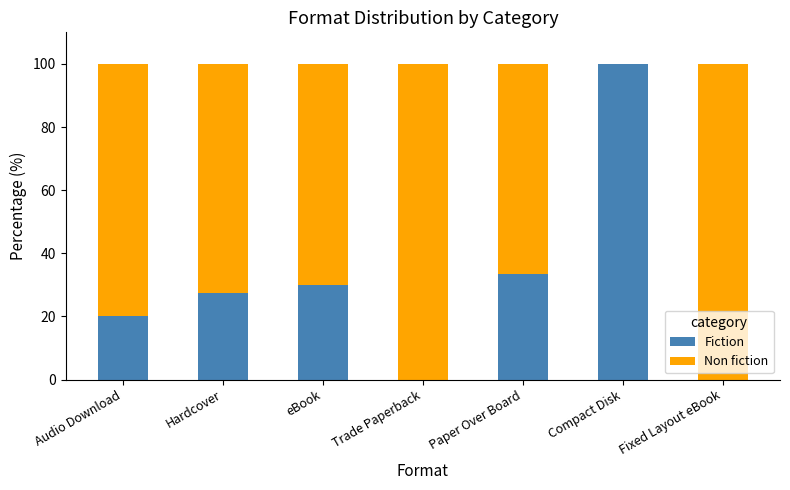

What is the highest value of the Fiction series?

100.0